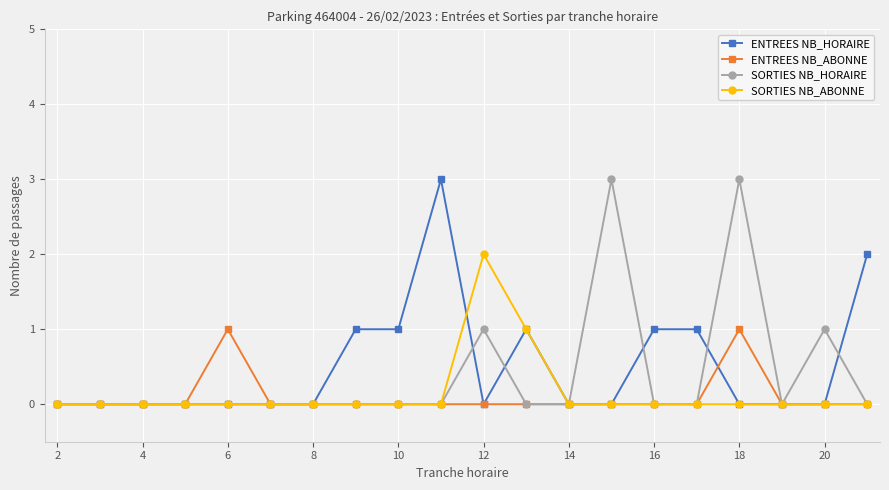

What are all the series names shown in the legend?

ENTREES NB_HORAIRE, ENTREES NB_ABONNE, SORTIES NB_HORAIRE, SORTIES NB_ABONNE